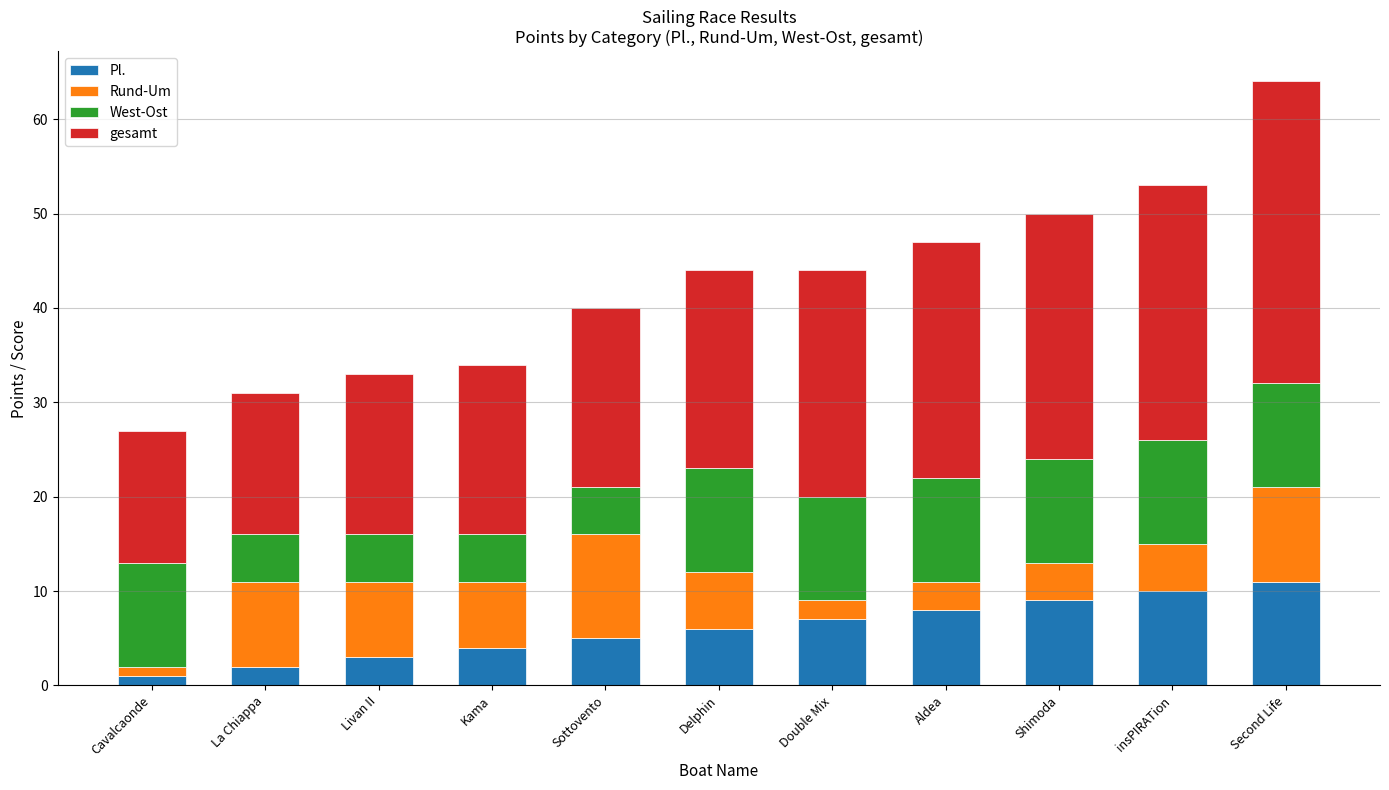

What is the average value of the Pl. series?

6